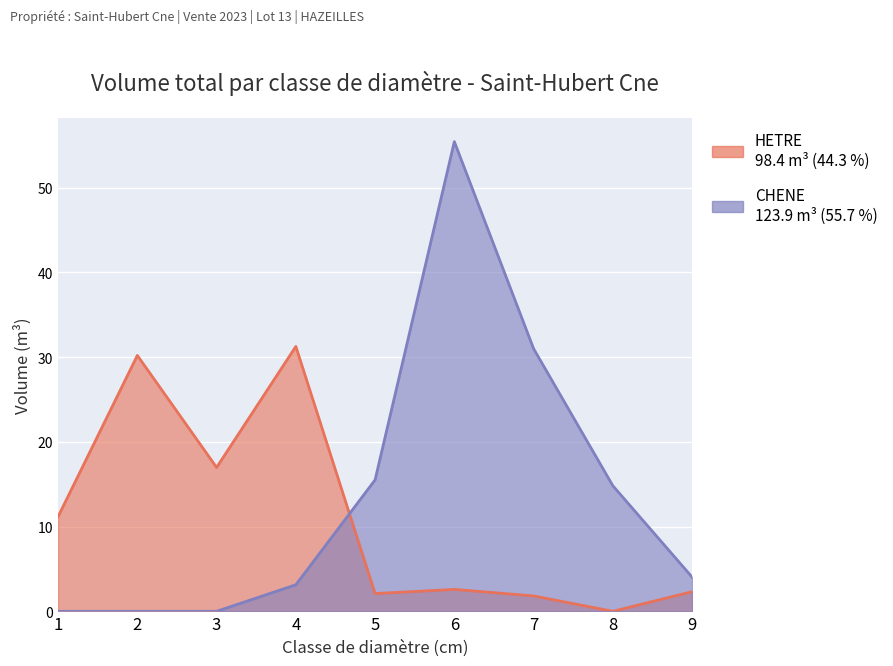

At how many categories does at least one series exceed 2?

9